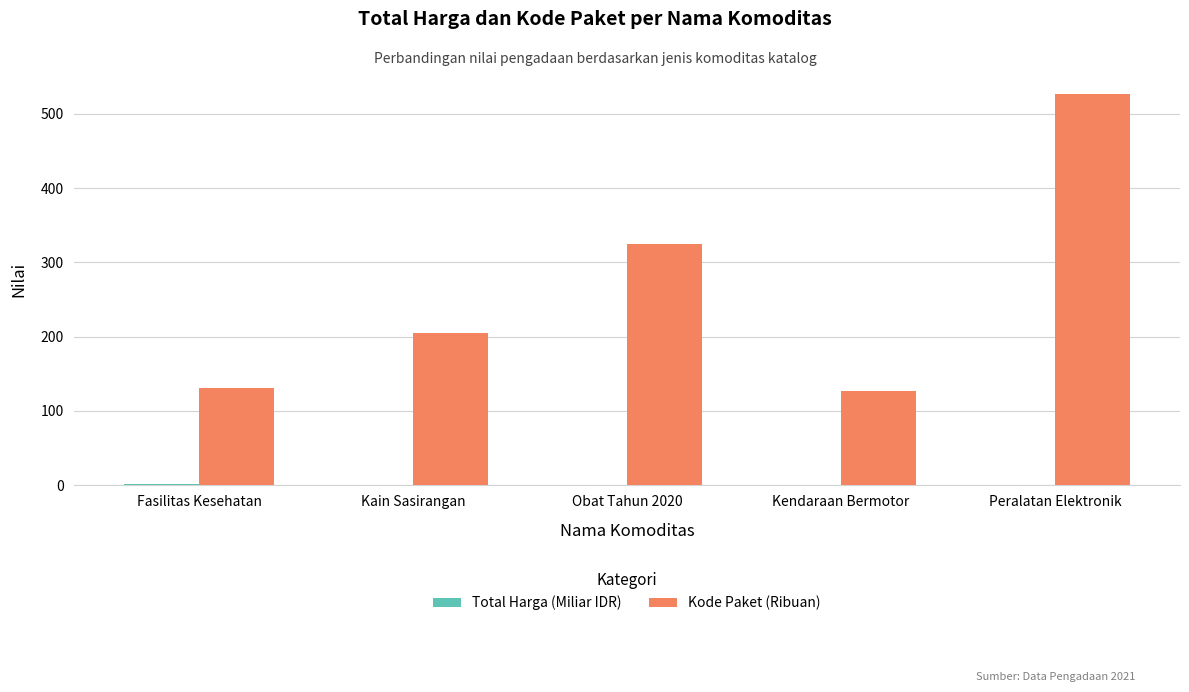

Between Fasilitas Kesehatan and Obat Tahun 2020, which series saw the biggest shift?

Kode Paket (Ribuan)